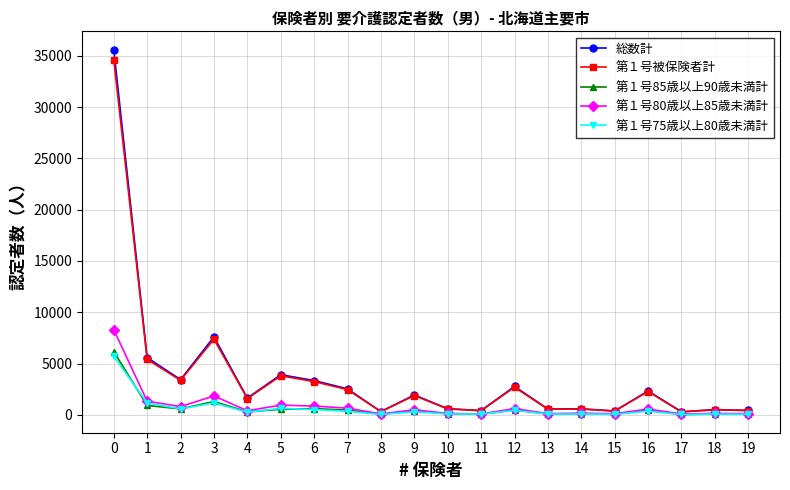

Is the value of 総数計 at 13 greater than the value of 第１号80歳以上85歳未満計 at 17?

Yes